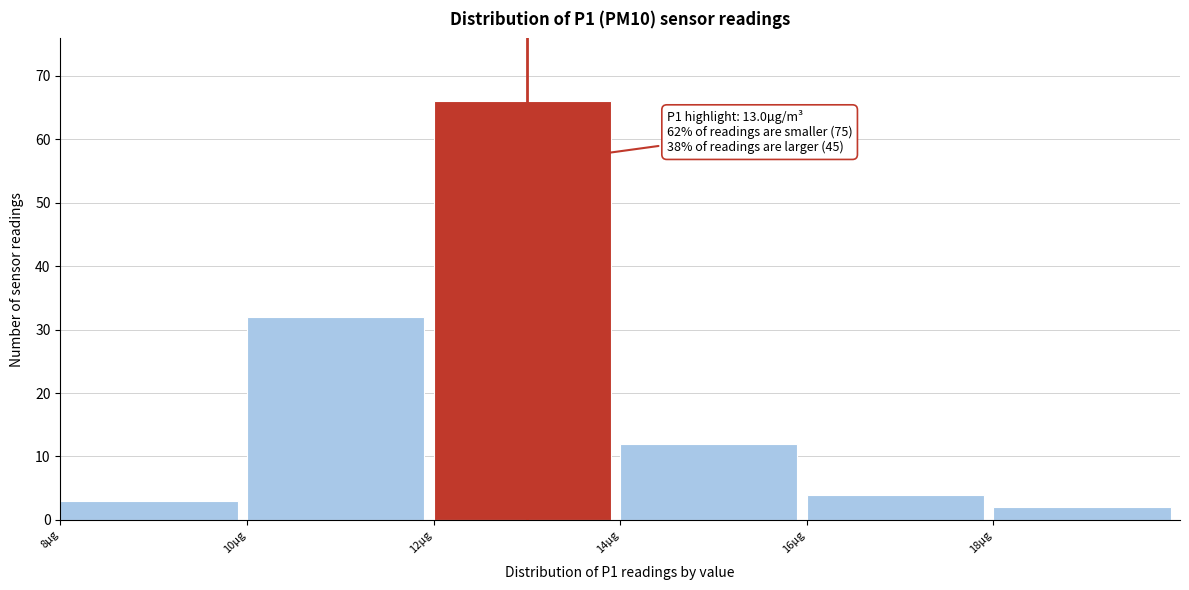

Which range on the x-axis has the tallest bar?

12 to 14